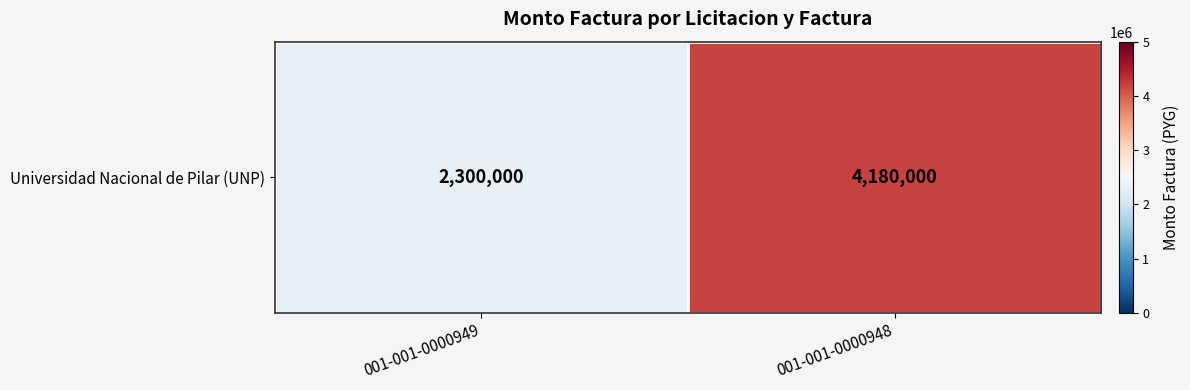

The chart shows a value of 1014001 at 001-001-0000949. True or false?

False